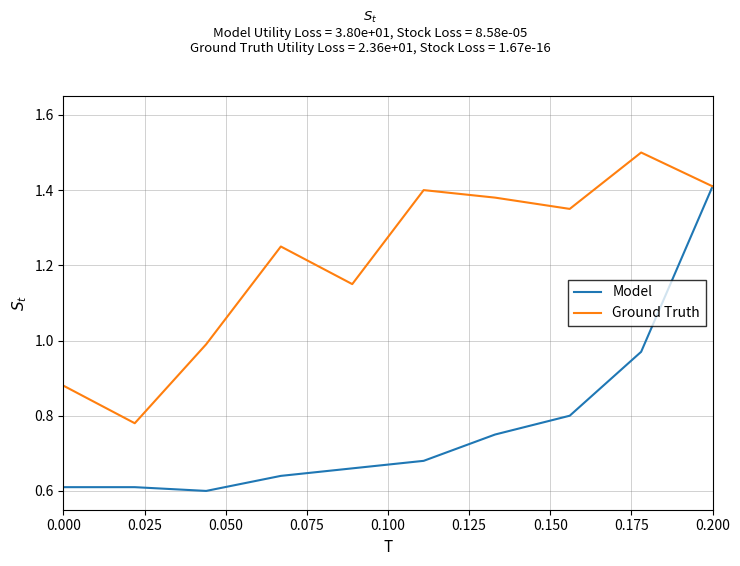

Which series has the largest total across all categories?

Ground Truth